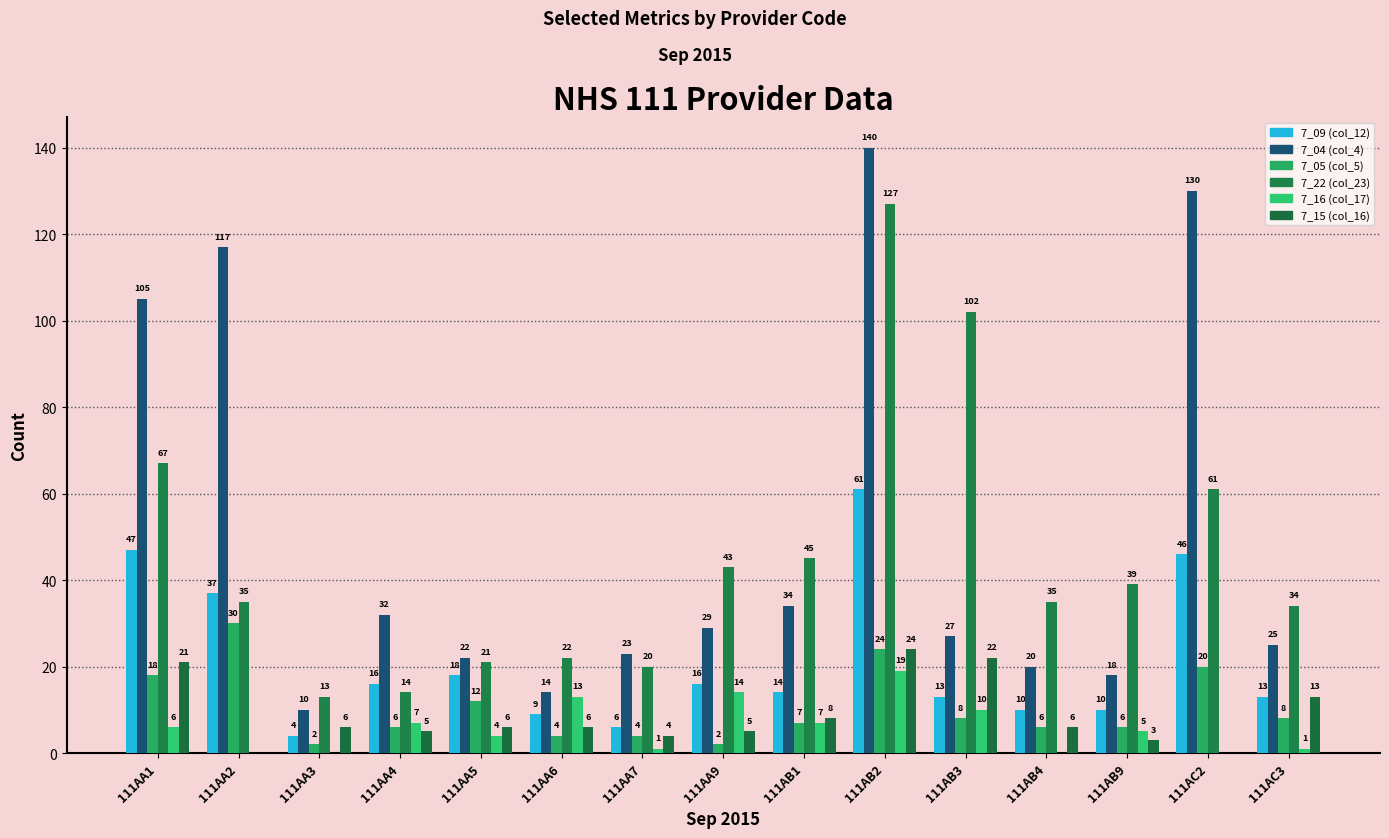

Are the bars grouped side by side (vs. stacked)?

Yes